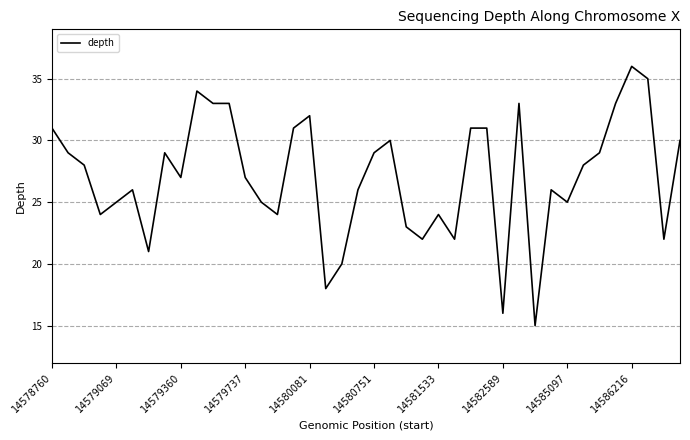

What is the maximum value shown in the chart?

36